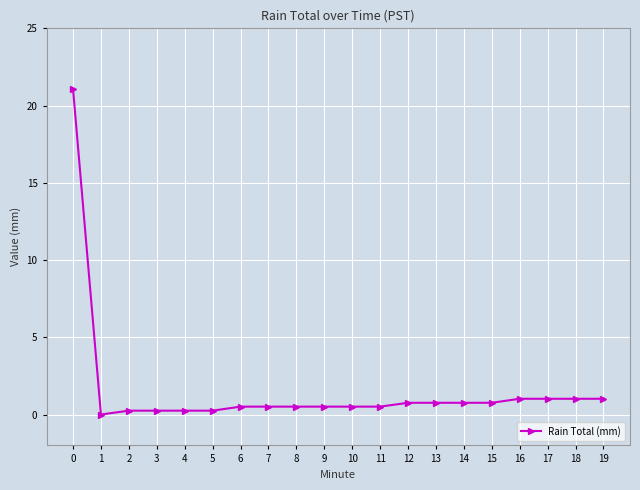

What is the maximum value shown in the chart?

21.1